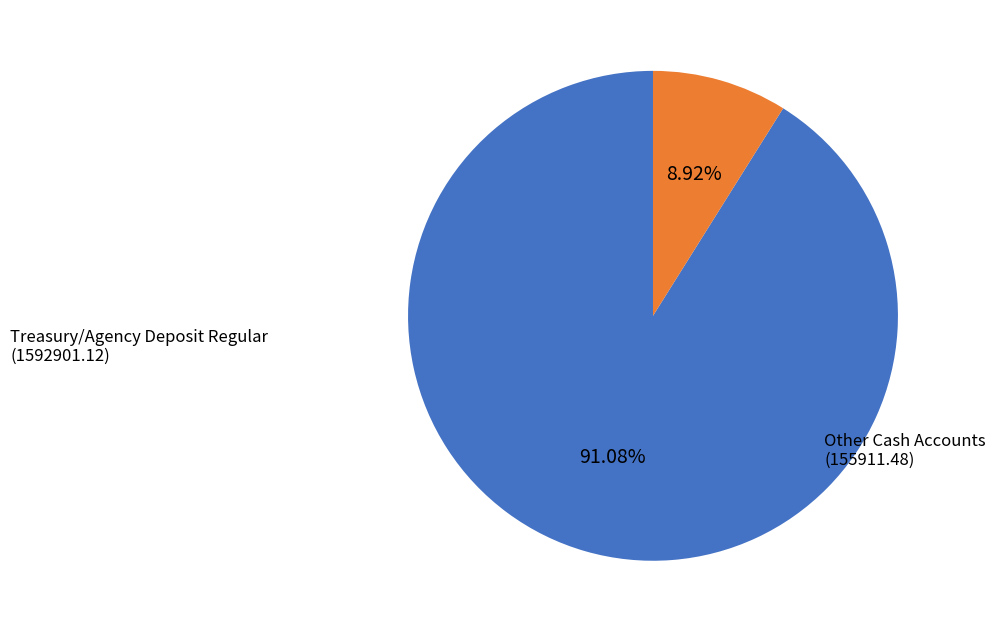

Which category has the smallest portion of the pie?

Other Cash Accounts